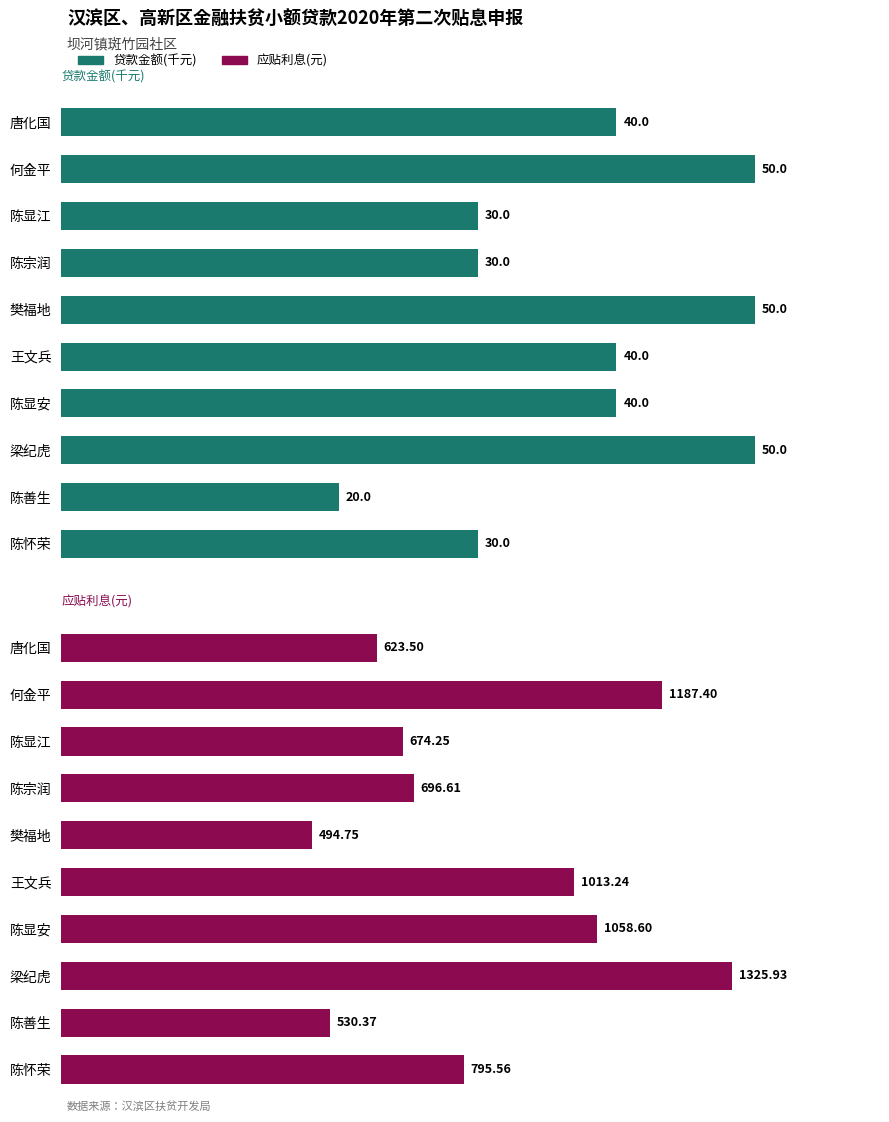

What is the difference between the maximum and second lowest values in the 应贴利息(元) series?

795.6